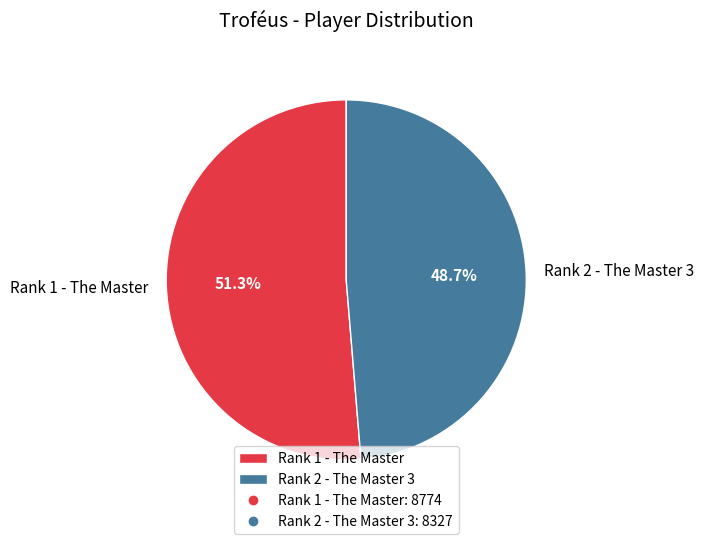

The Rank 1 - The Master slice represents 57% of the pie. True or false?

False